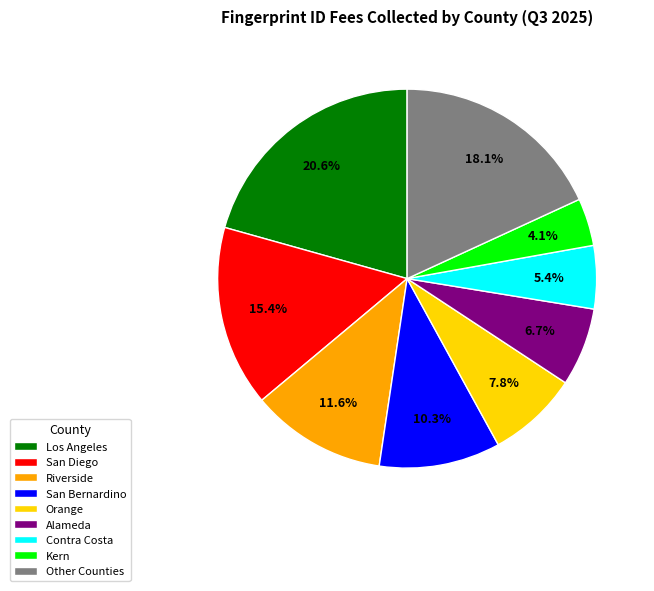

How many segments does this pie chart have?

9